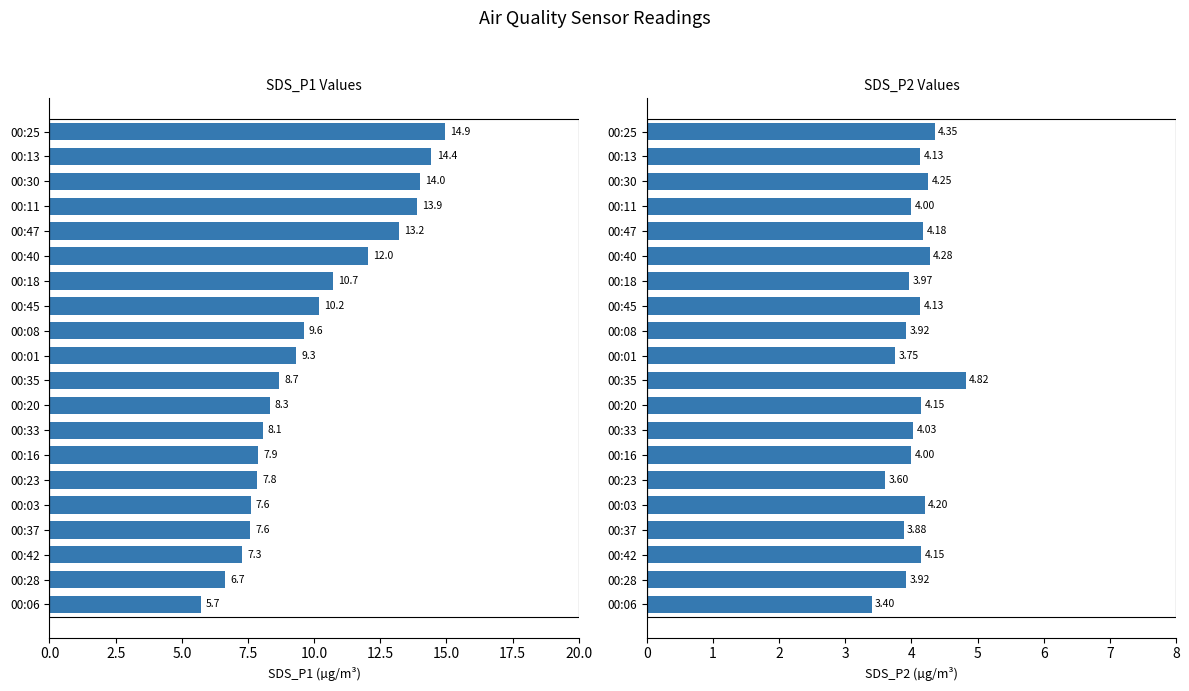

Which has a higher value, 00:03 or 00:08?

00:08